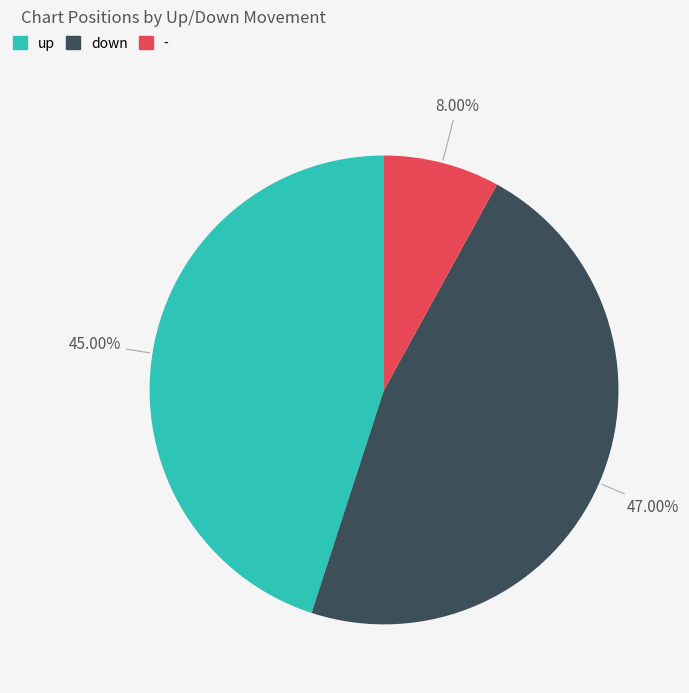

How many slices are in this pie chart?

3